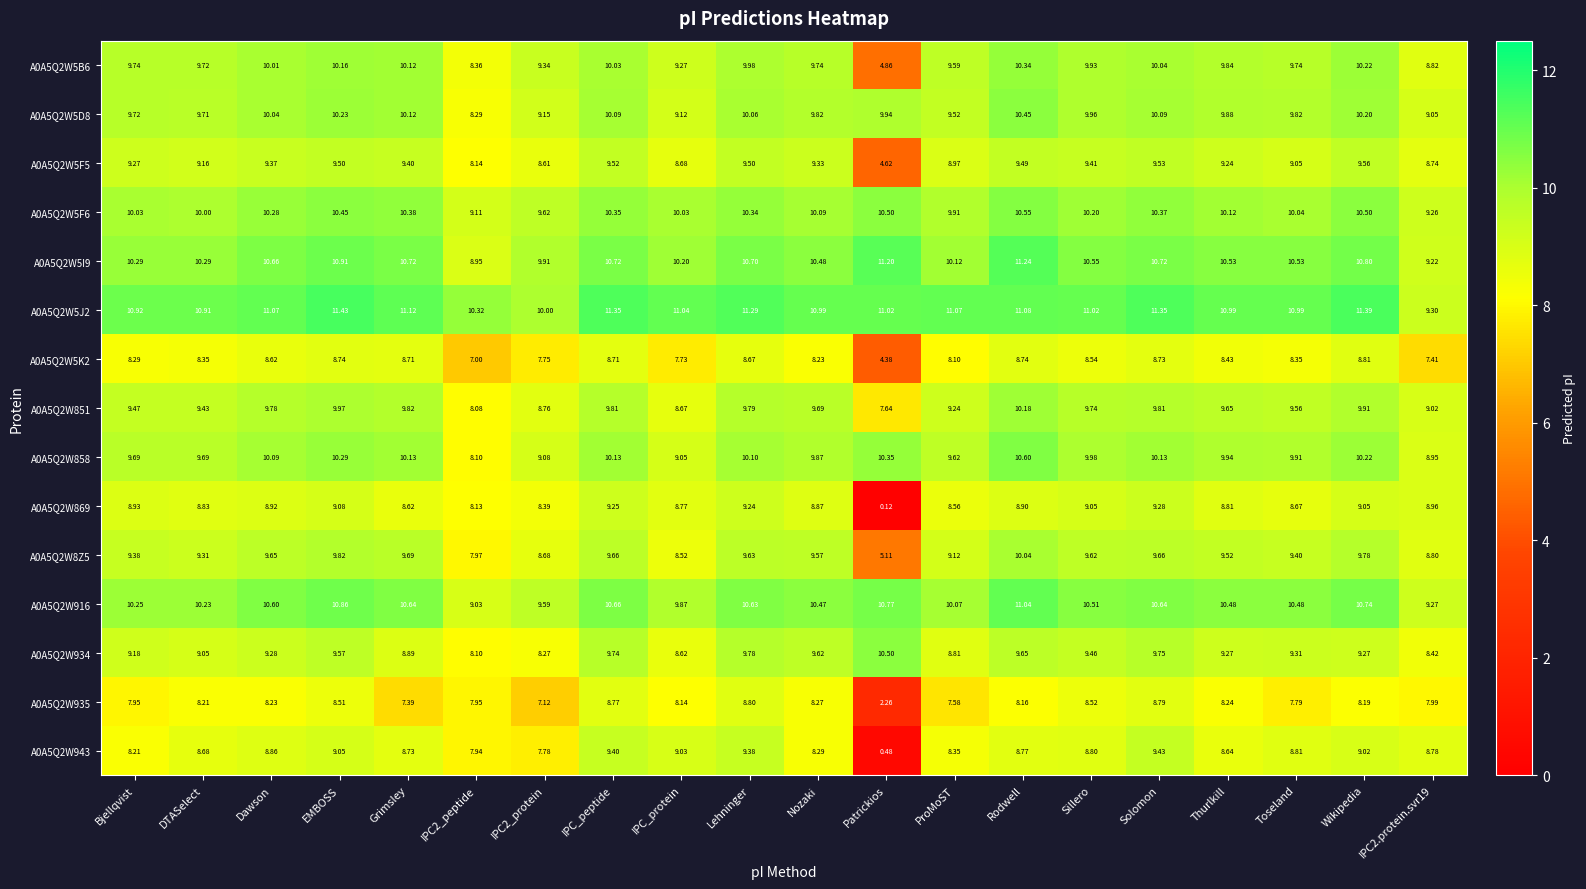

Is the value of A0A5Q2W869 at Dawson greater than the value of A0A5Q2W851 at IPC2_protein?

Yes